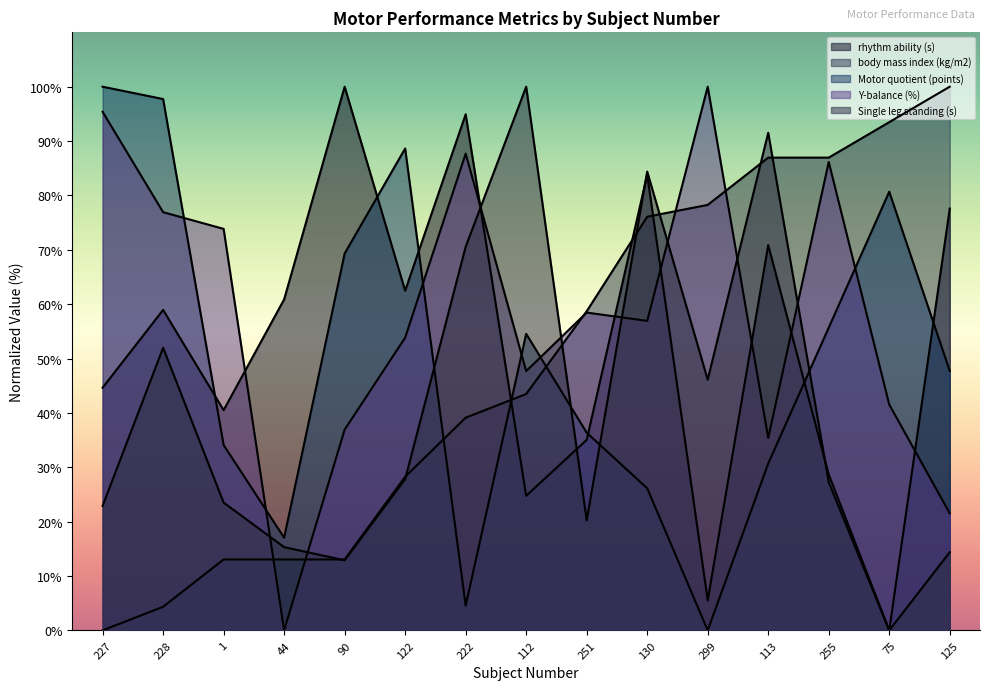

How many intersections are there between Y-balance (%) and Motor quotient (points)?

6